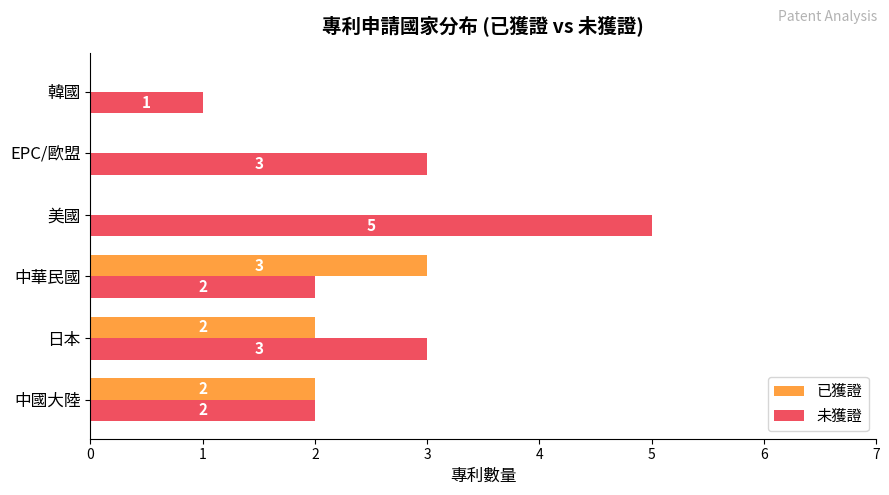

Is it true that 未獲證 equals 1 at 日本?

False